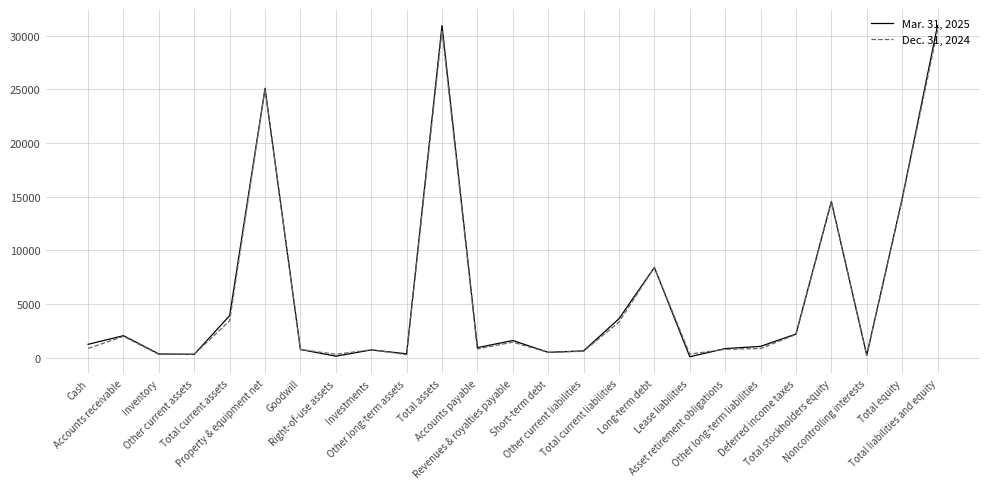

List the series in order of their peak value, highest first.

Mar. 31, 2025, Dec. 31, 2024